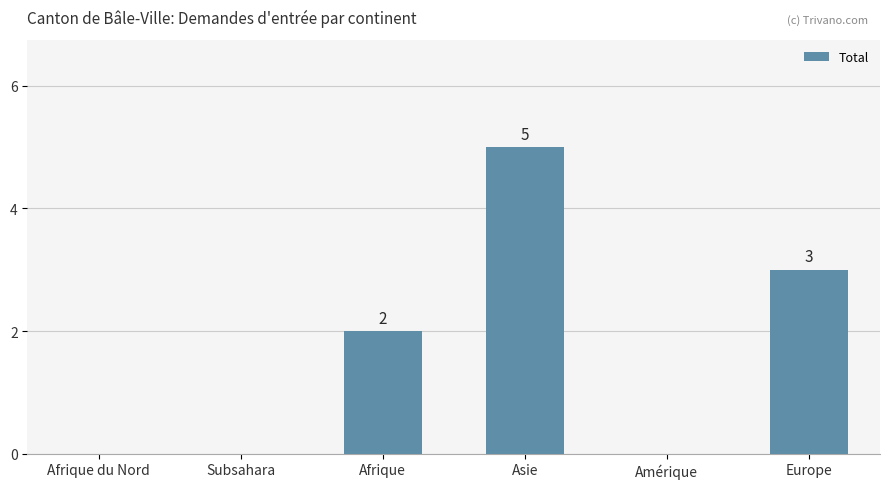

Is it true that the value at Afrique is 2?

True